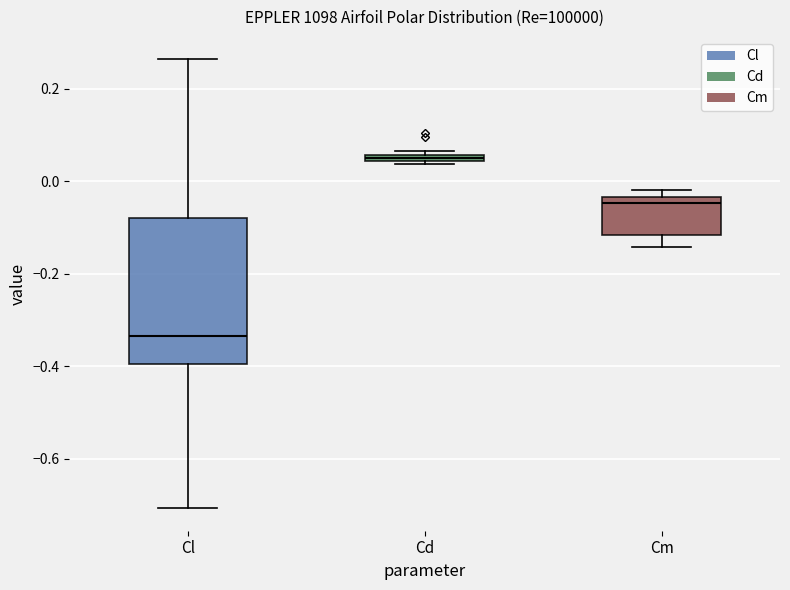

Which box has the lowest median line?

Cl